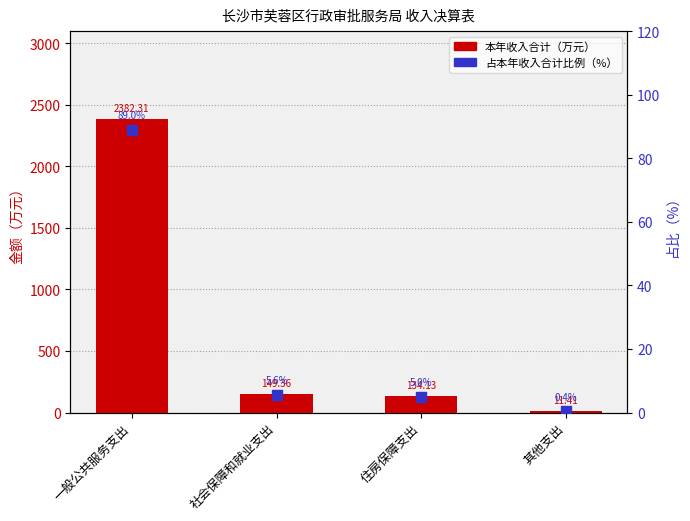

Which series reaches the minimum Y coordinate?

占本年收入合计比例（%）